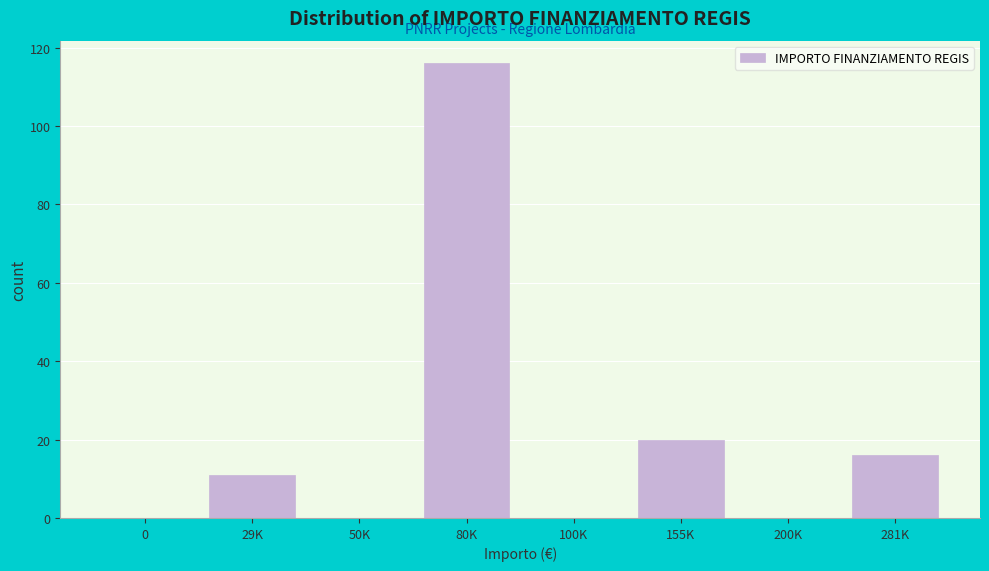

Reading left to right, extract all data points from this chart.

0=0	29K=11	50K=0	80K=116	100K=0	155K=20	200K=0	281K=16